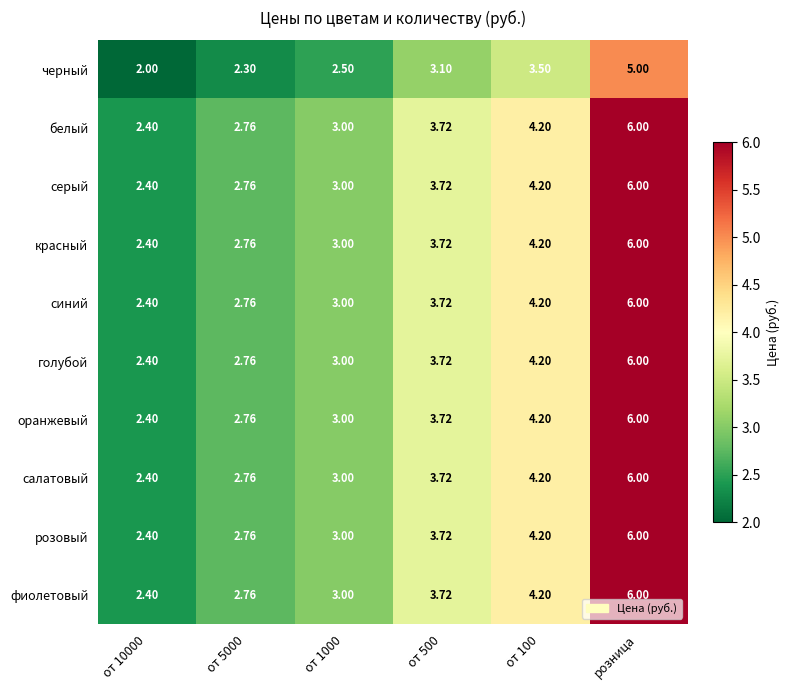

At which category is the sum across all series the highest?

розница